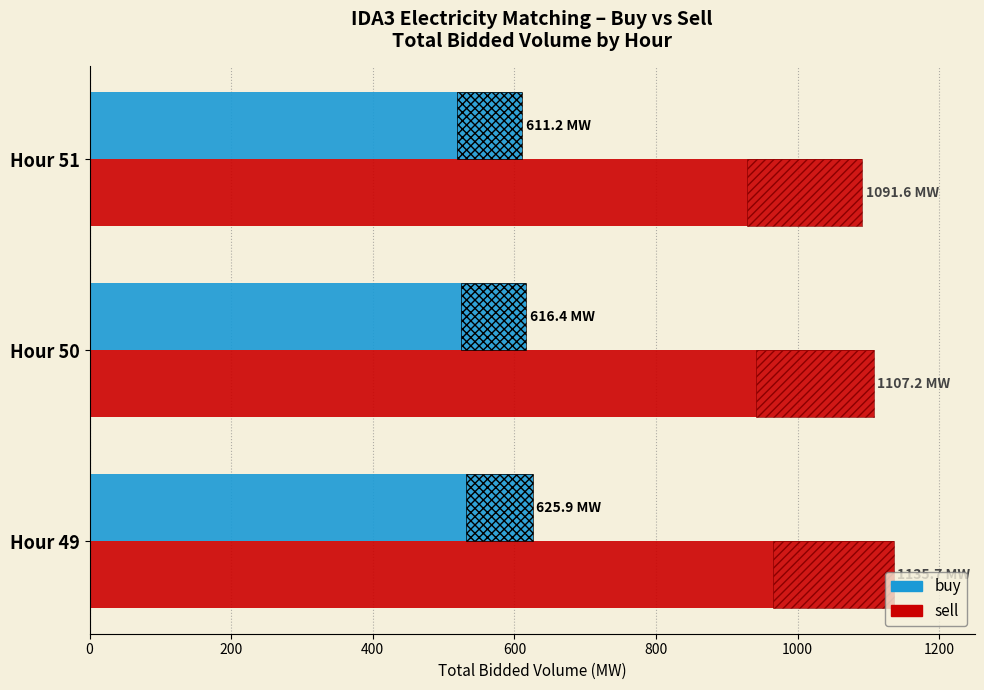

How many values in the buy series exceed 616?

2